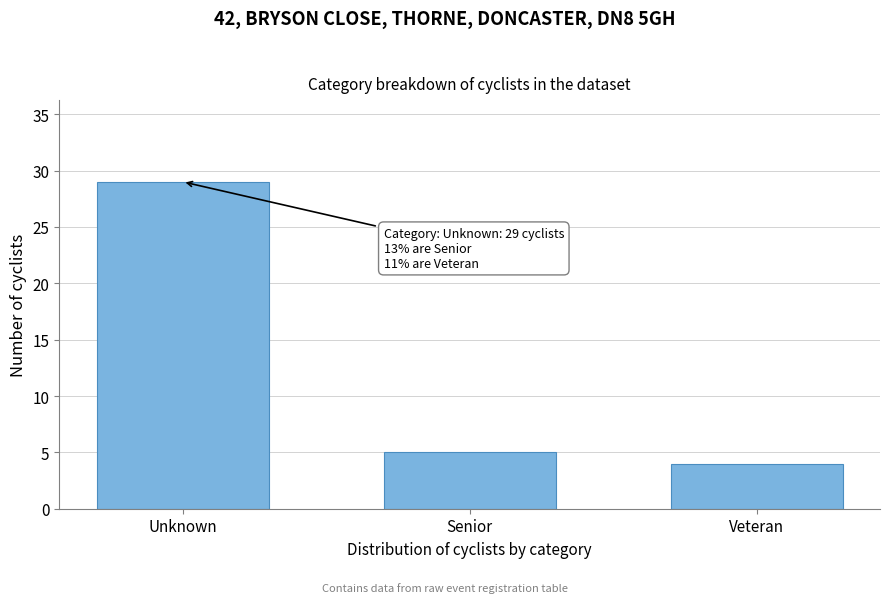

Reading left to right, list all the values displayed in this chart.

29	5	4